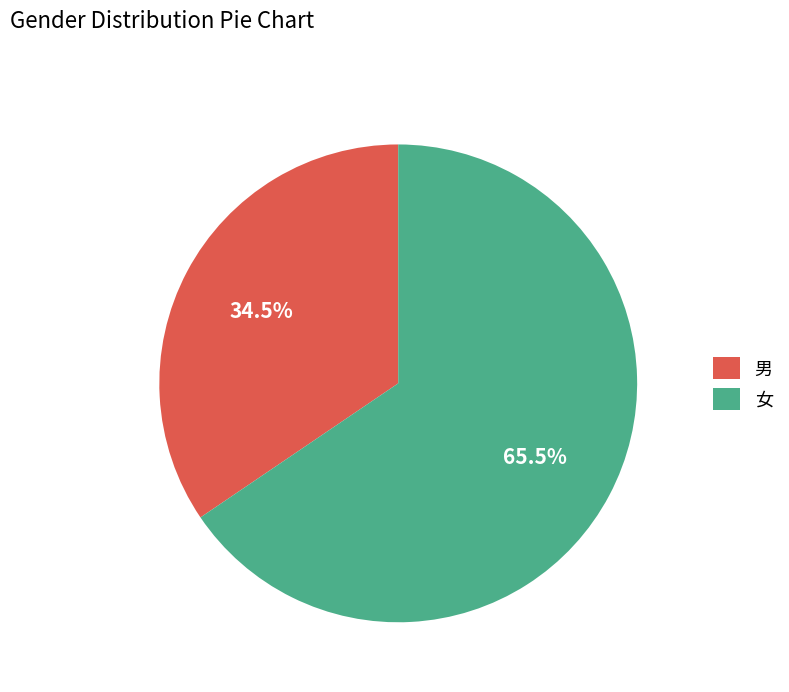

Count the number of slices in the pie.

2